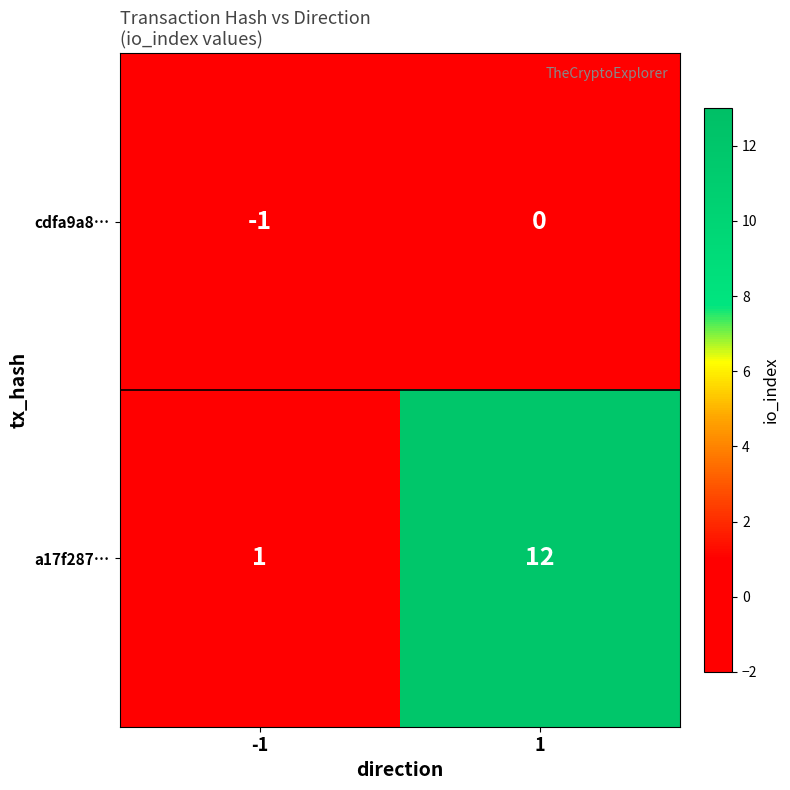

How many categories are shown in the chart?

2